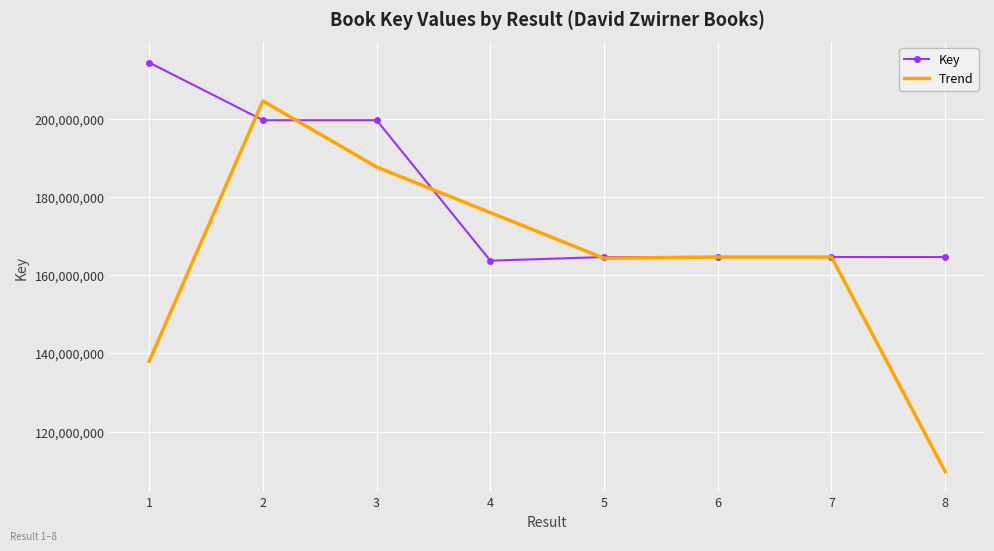

At which label does Key first exceed 164670505?

1